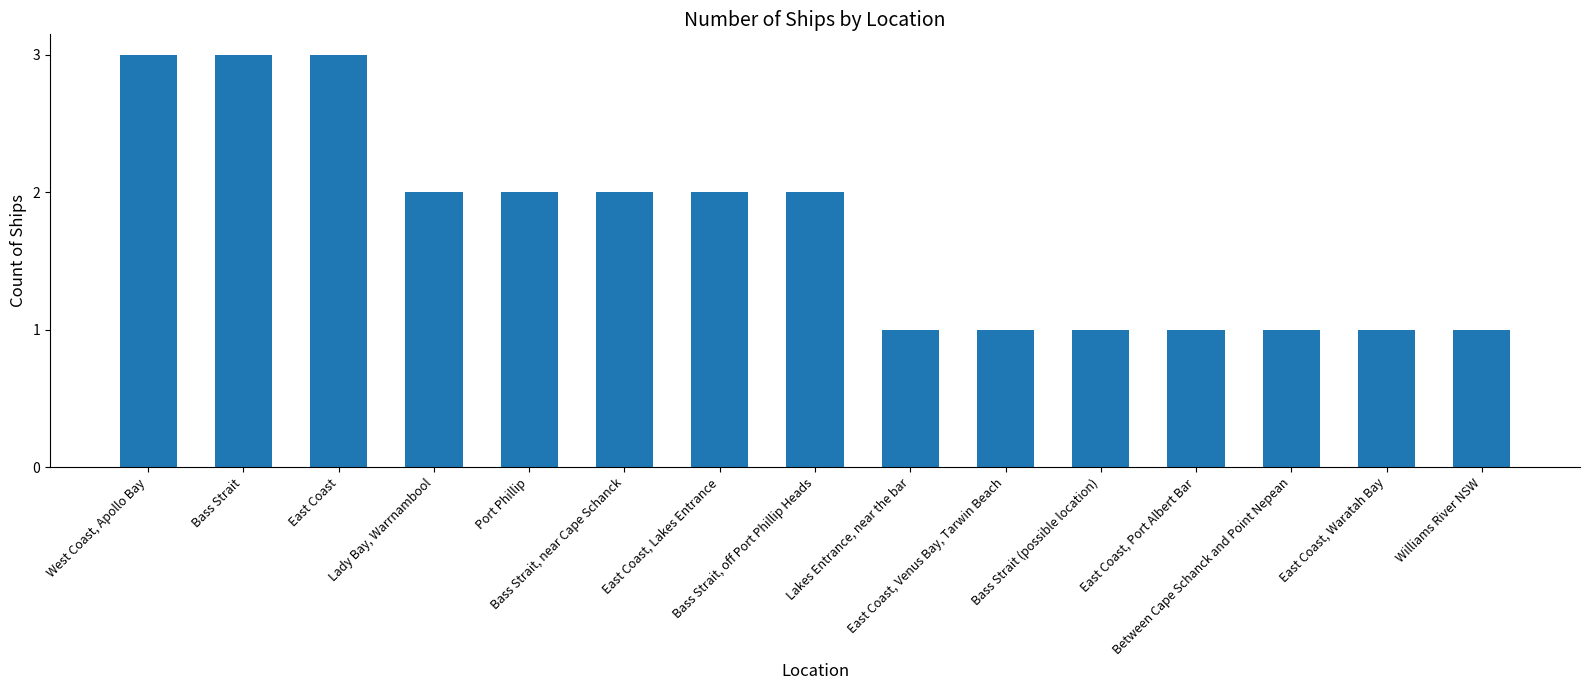

What is the sum of the values at Lakes Entrance, near the bar and East Coast, Lakes Entrance?

3